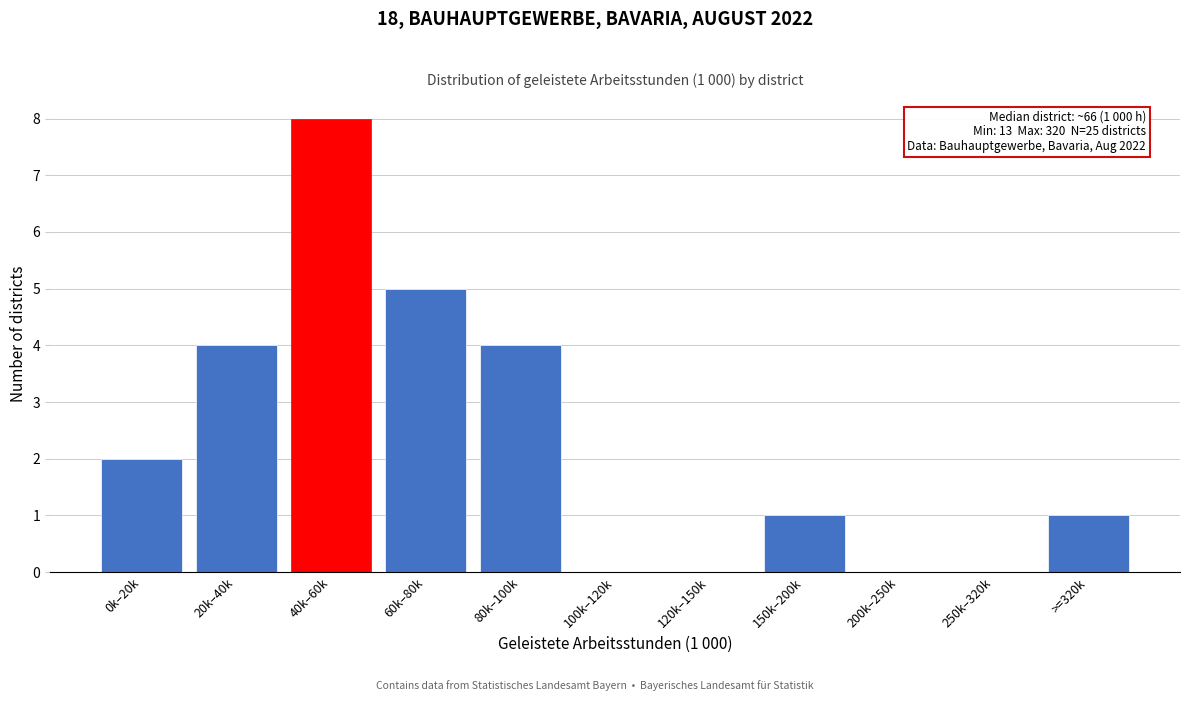

Reading left to right, extract all data points from this chart.

0k–20k=2	20k–40k=4	40k–60k=8	60k–80k=5	80k–100k=4	100k–120k=0	120k–150k=0	150k–200k=1	200k–250k=0	250k–320k=0	>=320k=1